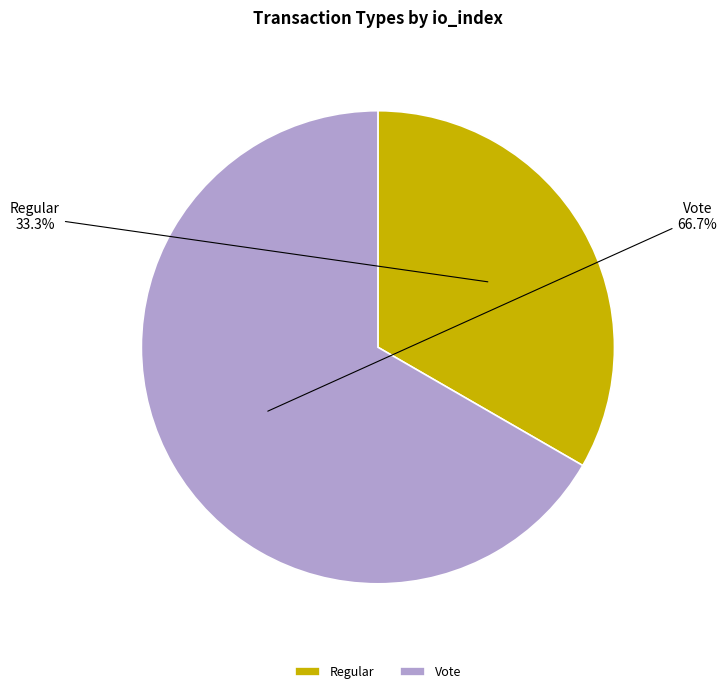

Which slice is the smallest?

Regular